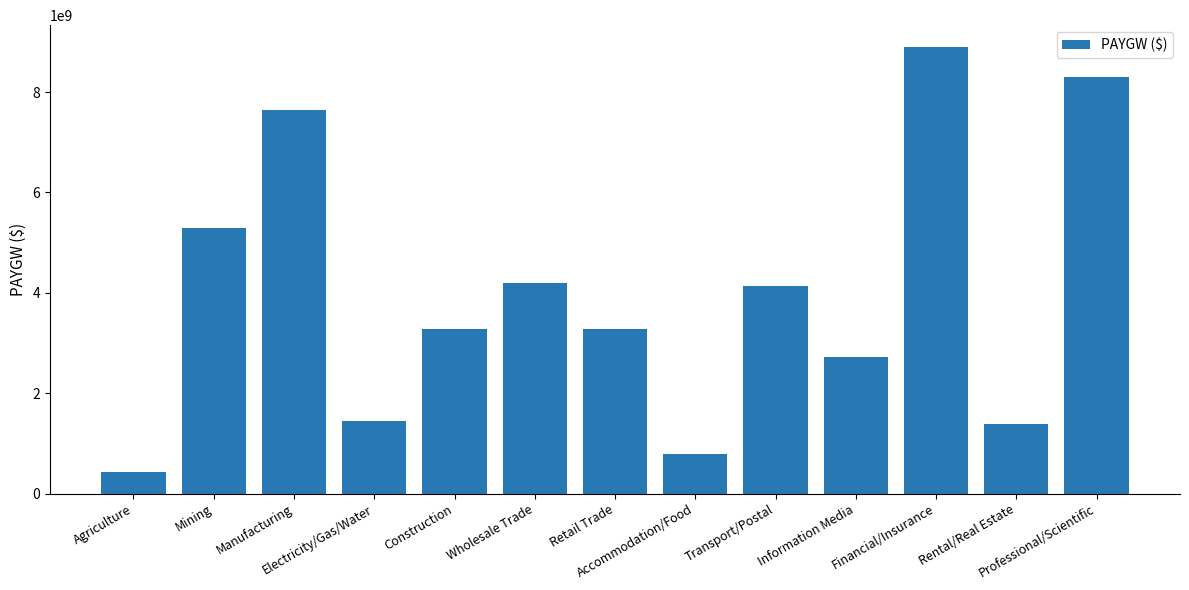

Which label corresponds to the largest value in the chart?

Financial/Insurance